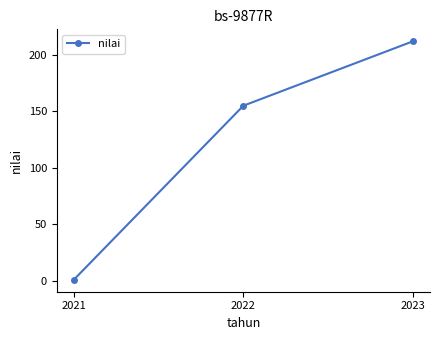

What is the minimum value shown in the chart?

1